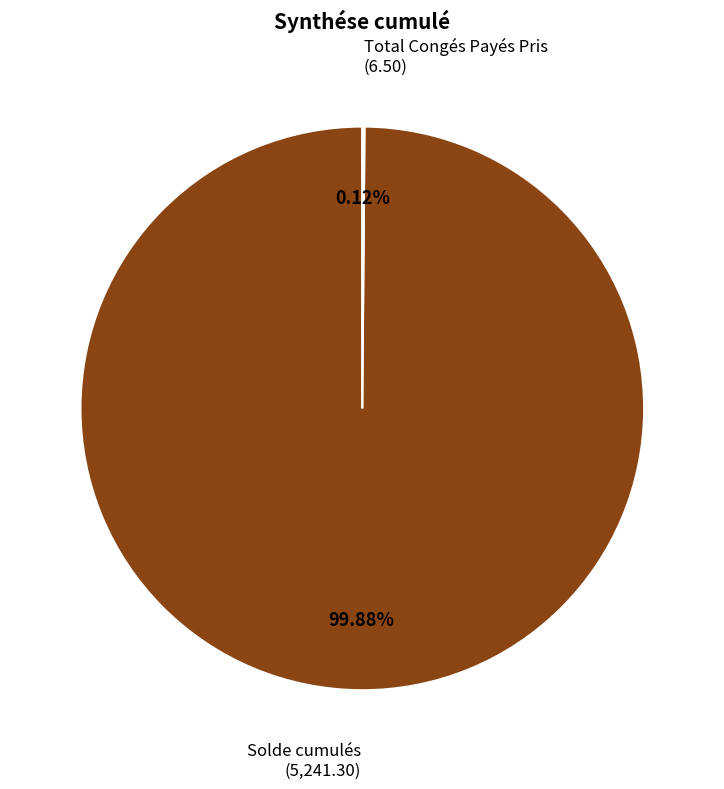

Is Solde cumulés the majority of the pie?

Yes